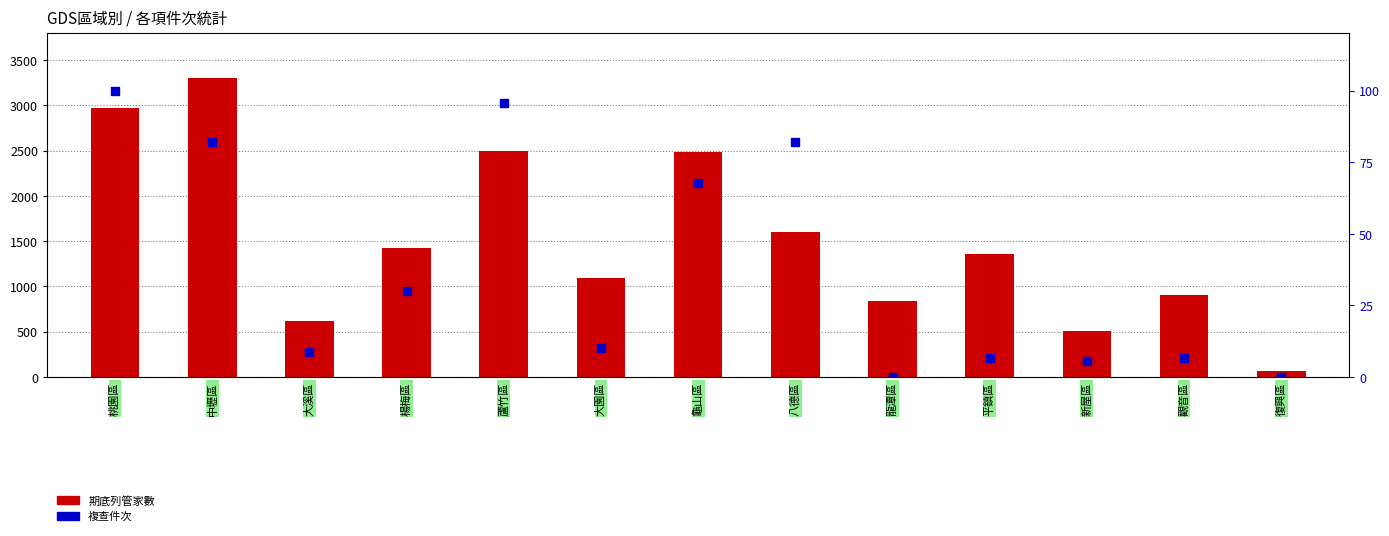

At which category is the sum across all series the highest?

中壢區